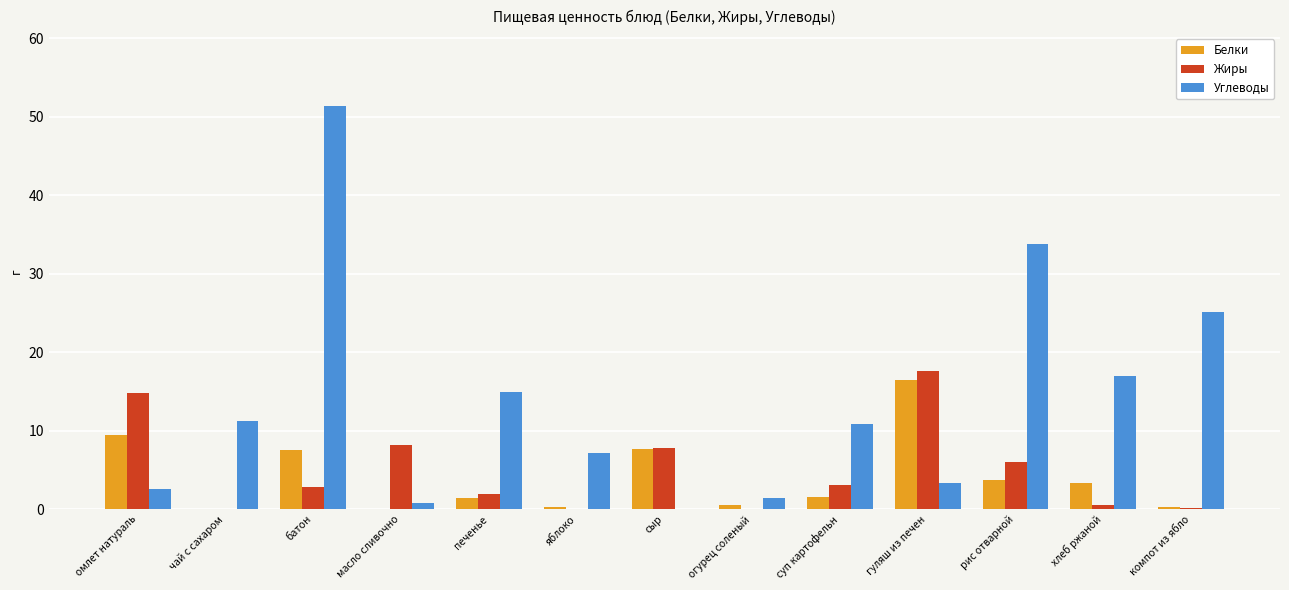

What is the highest value of the Белки series?

16.5